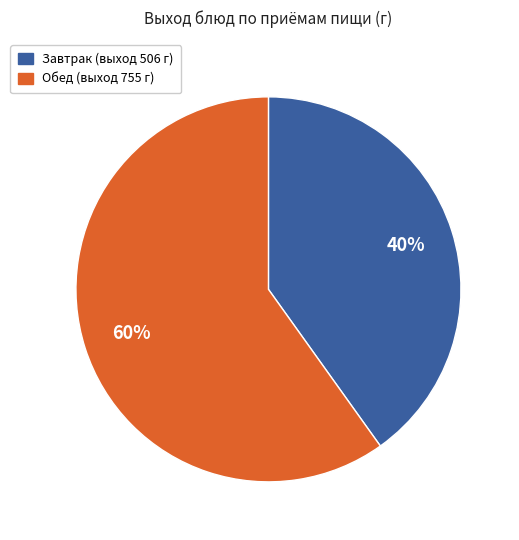

Is there a majority slice in this chart?

Yes